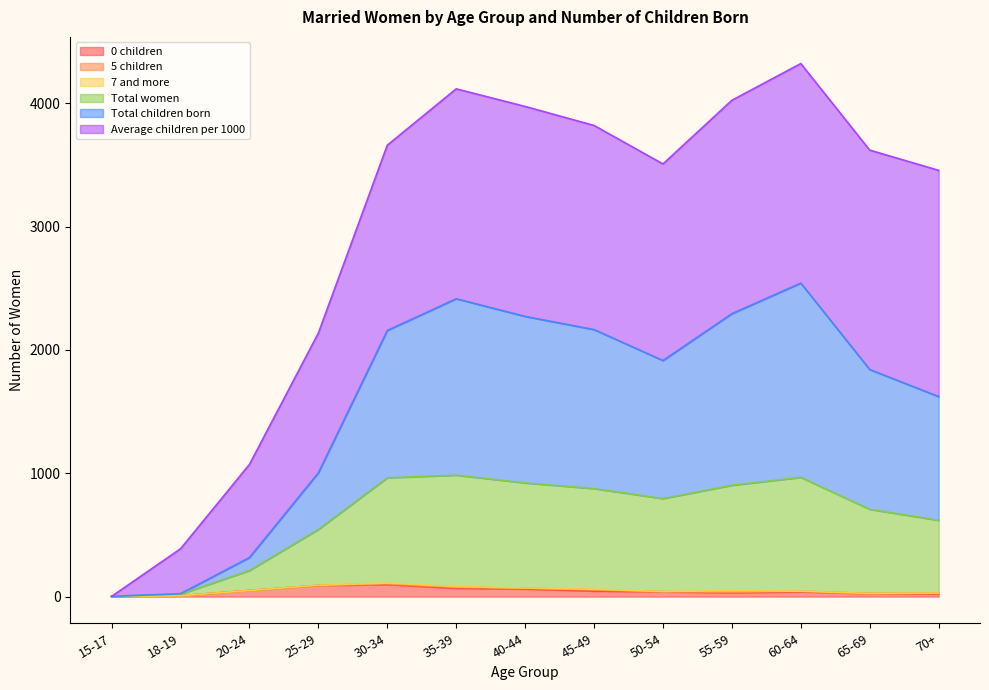

What is the maximum value for Total women?

985